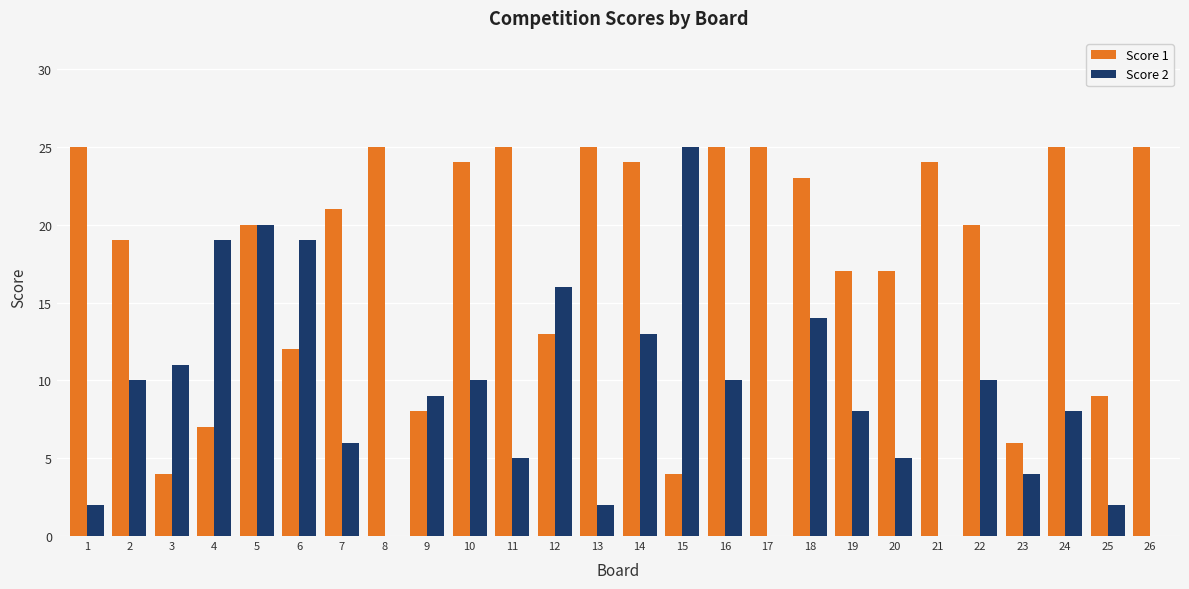

Which series changed the most between 3 and 4?

Score 2